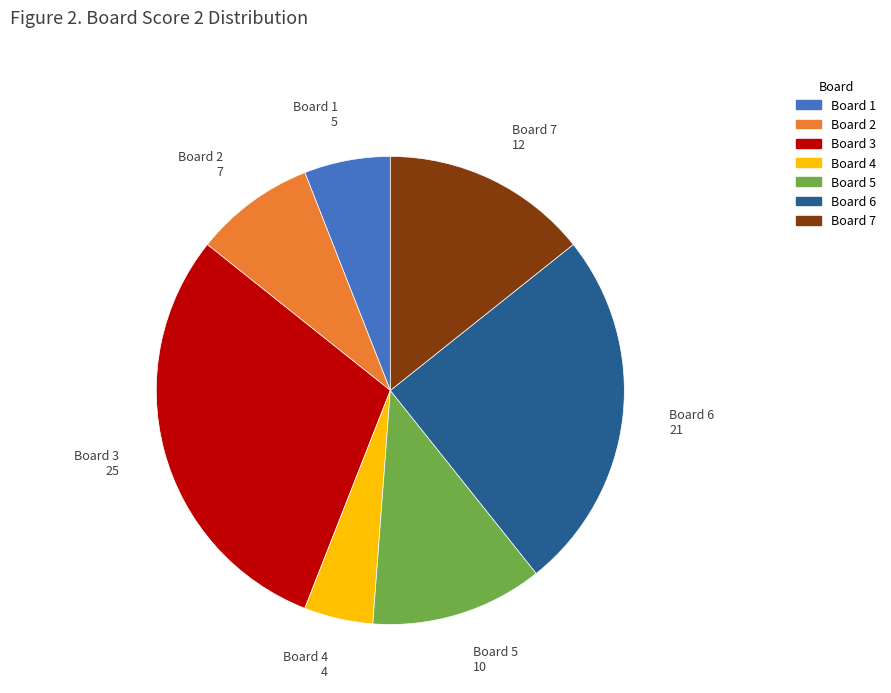

Rank the categories by value from lowest to highest.

Board 4, Board 1, Board 2, Board 5, Board 7, Board 6, Board 3